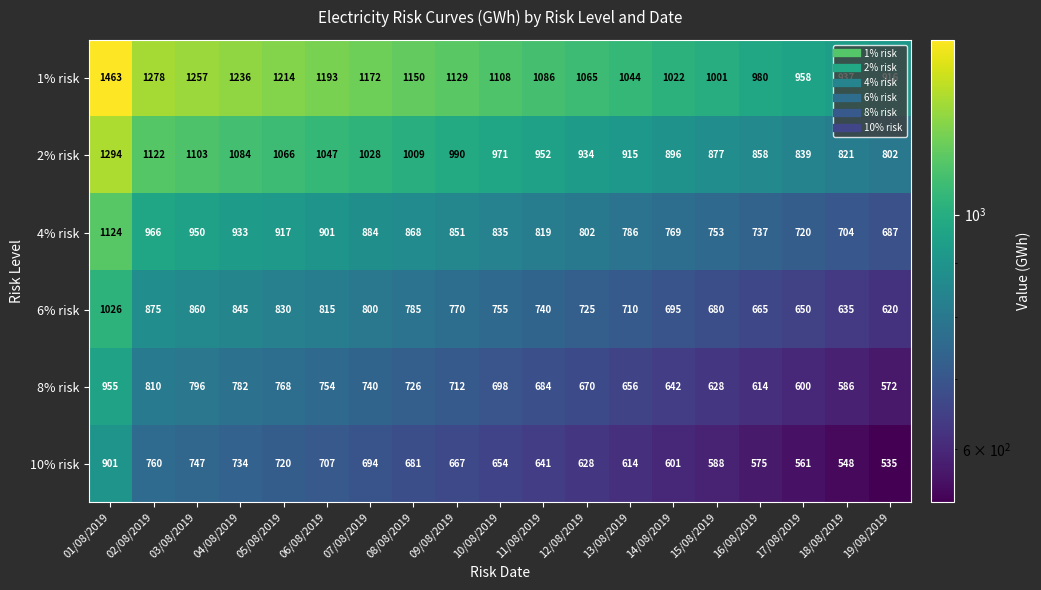

At how many categories does at least one series exceed 899?

19